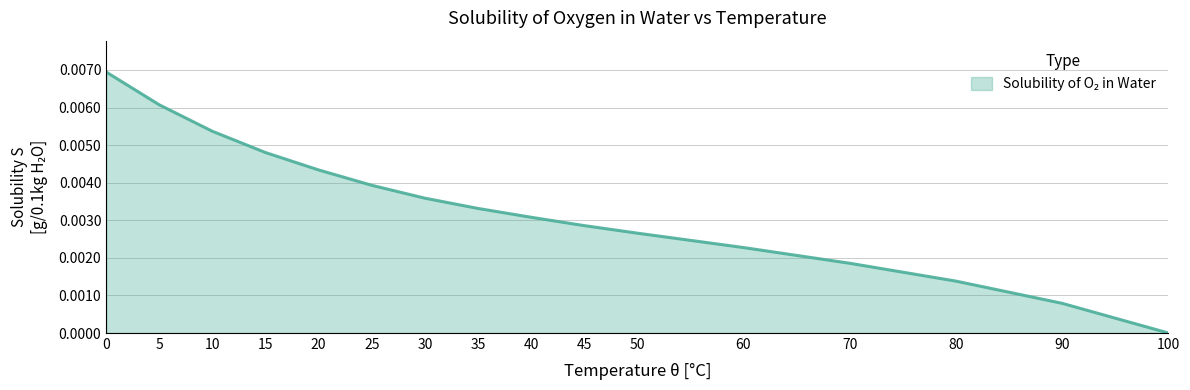

The chart shows a value of 0.0 at 80. True or false?

True